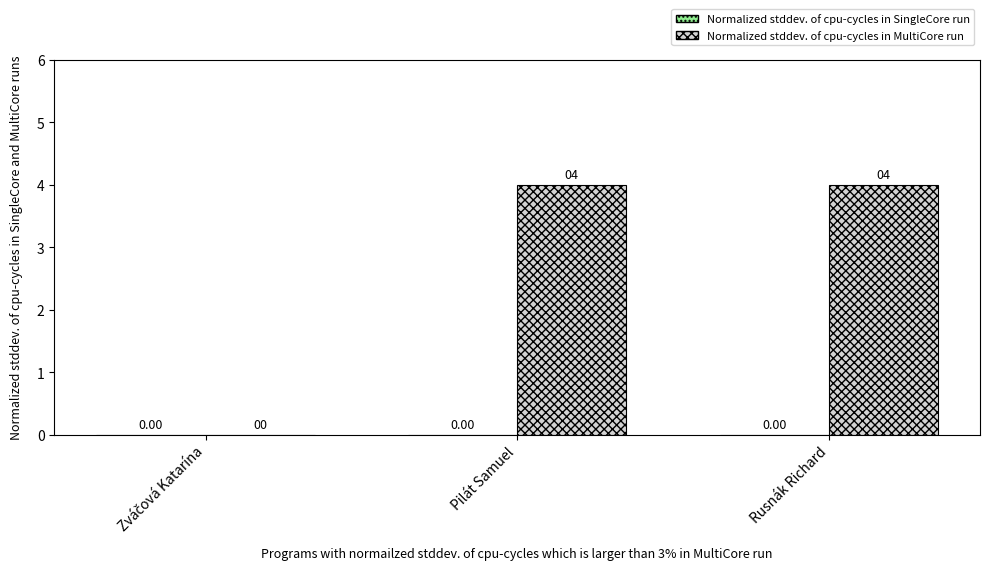

What is the sum of all values?

8